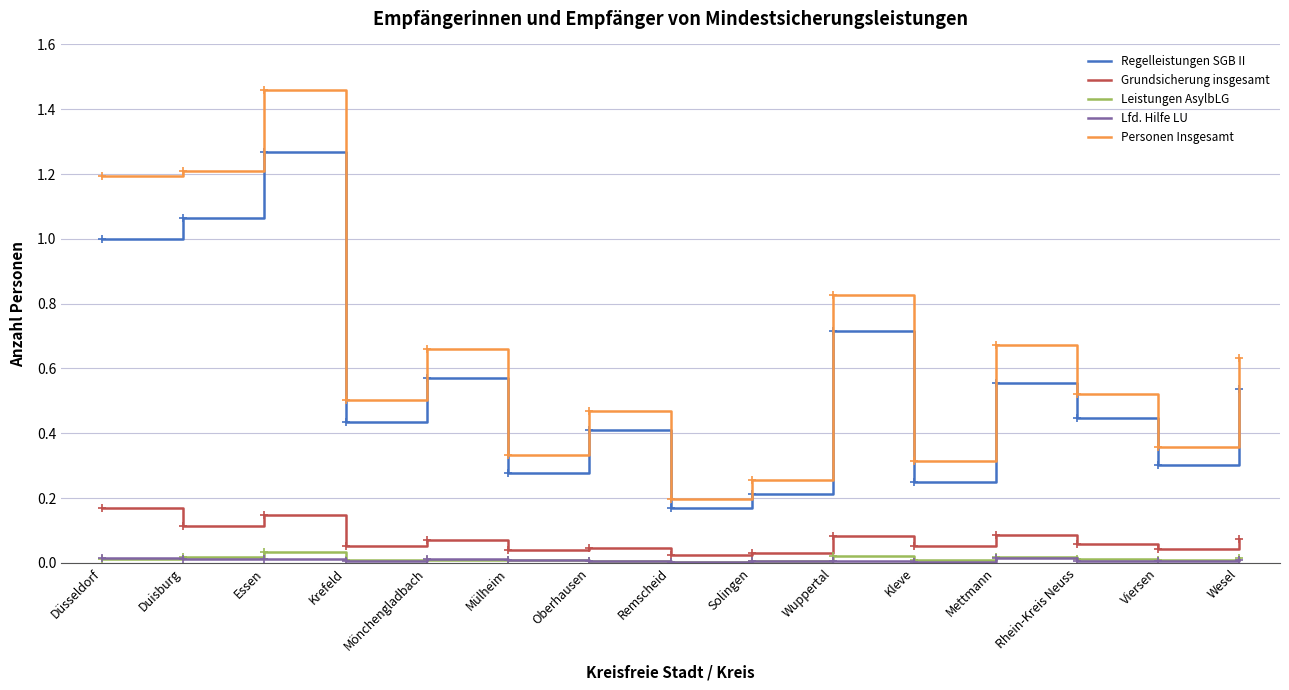

The Personen Insgesamt series shows 1.1 at Wuppertal. True or false?

False